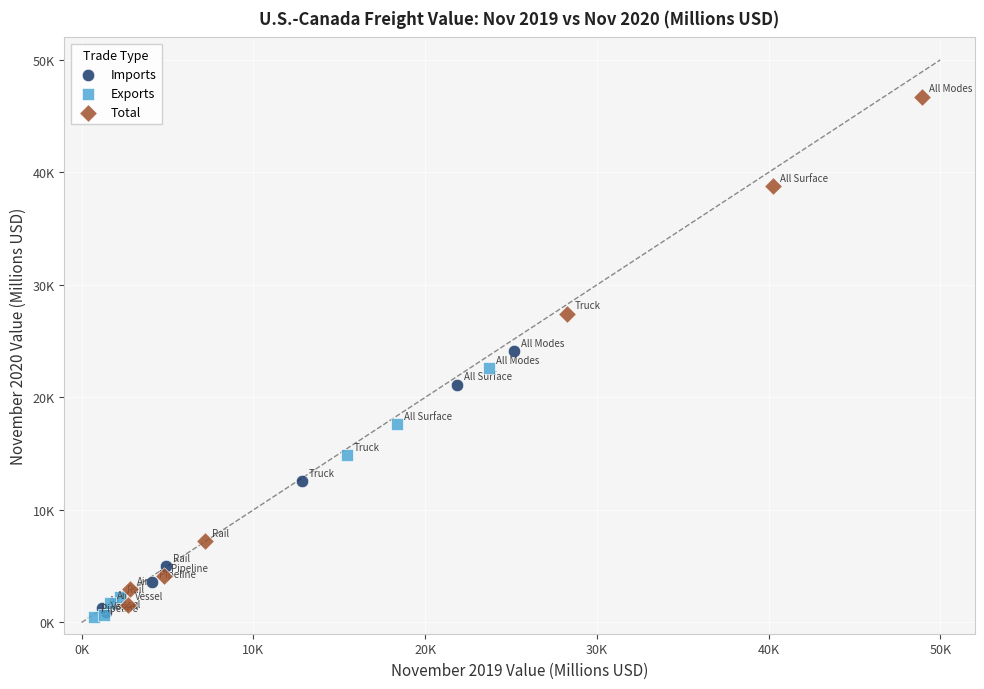

Which series reaches the maximum Y coordinate?

Total